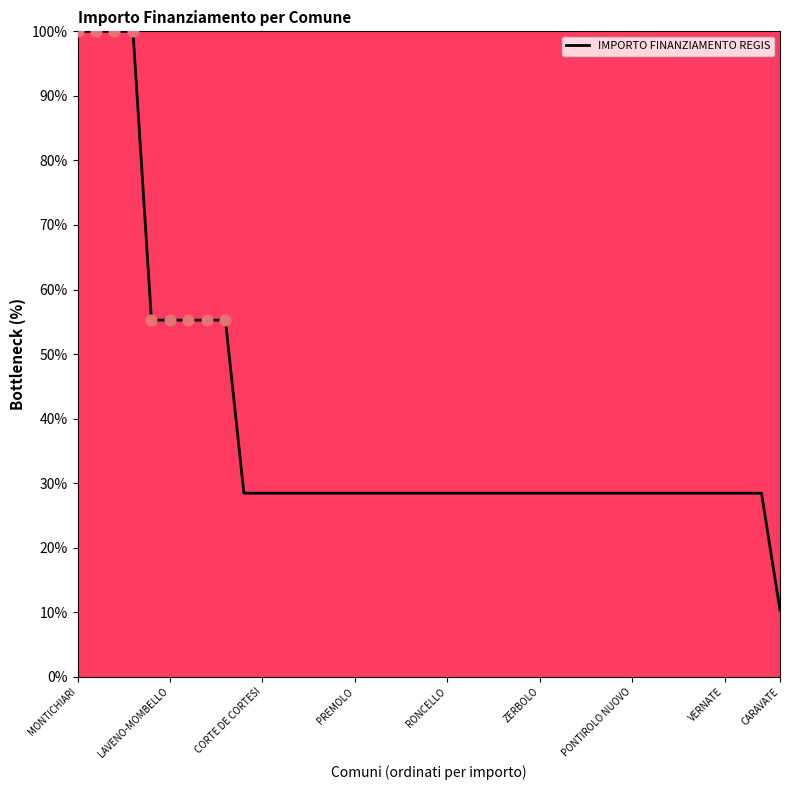

What is the minimum value shown in the chart?

10.3